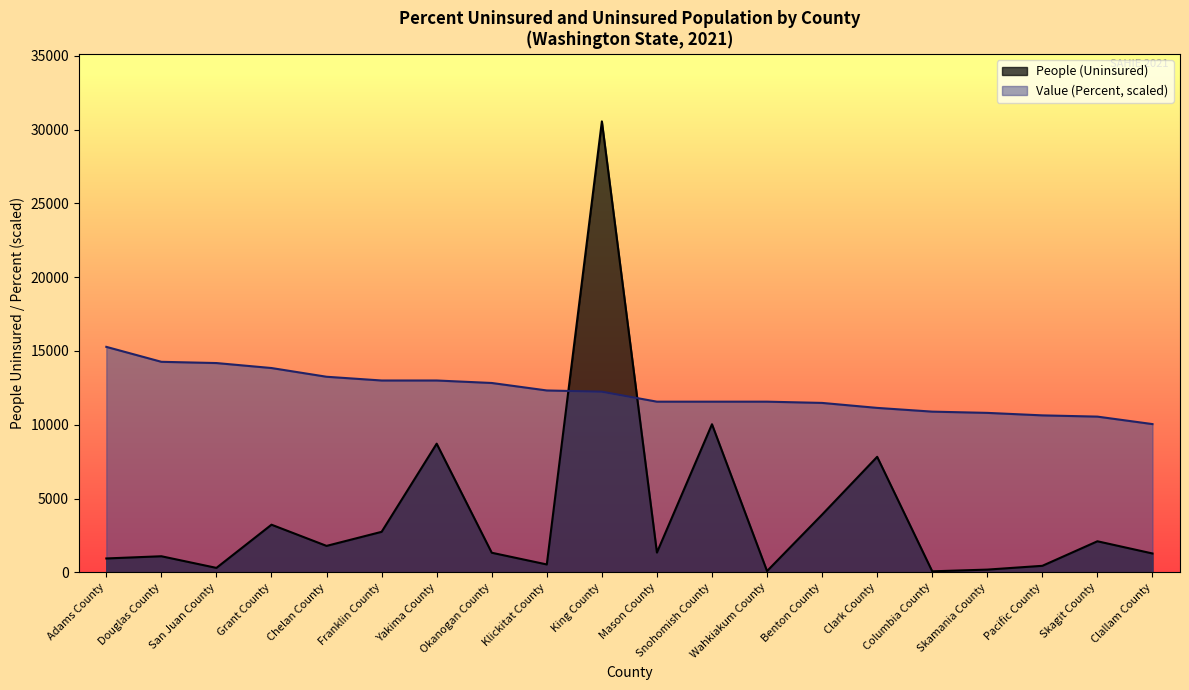

What is the difference between the highest and lowest values at Snohomish County?

1529.3